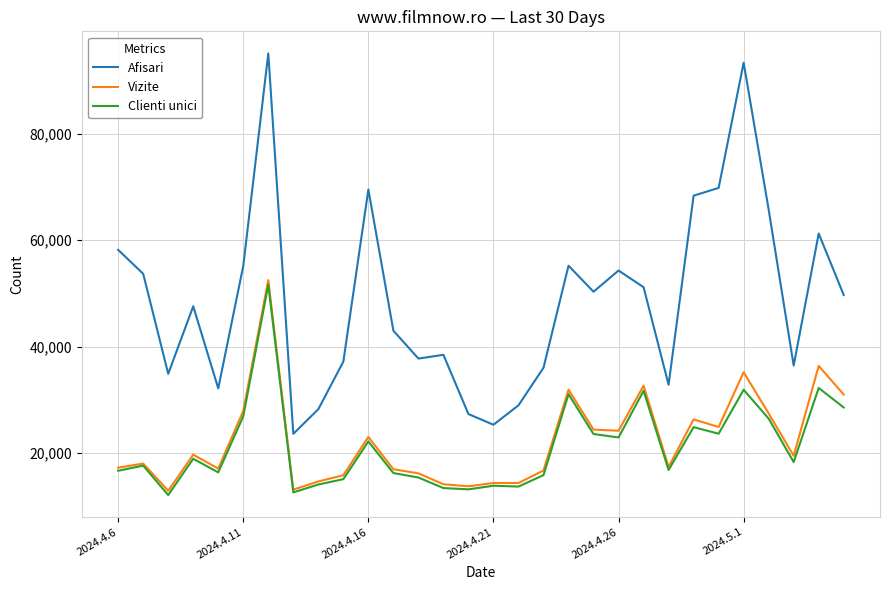

True or false: Vizite and Afisari intersect in this chart.

False